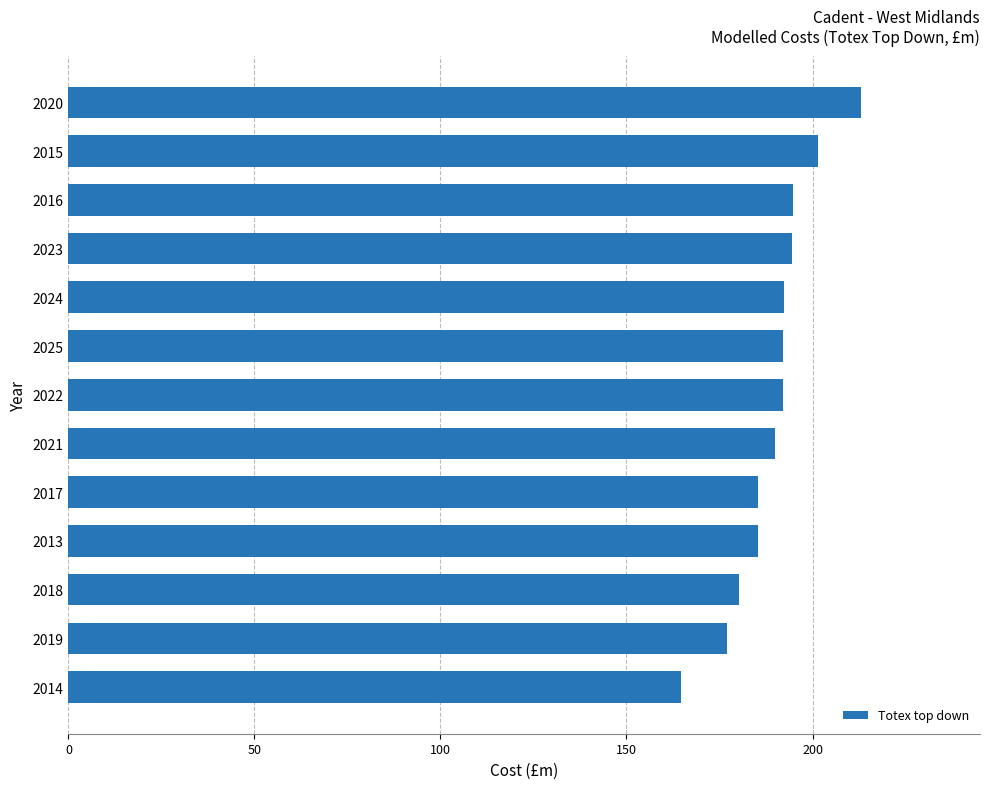

What is the greatest value displayed?

213.1